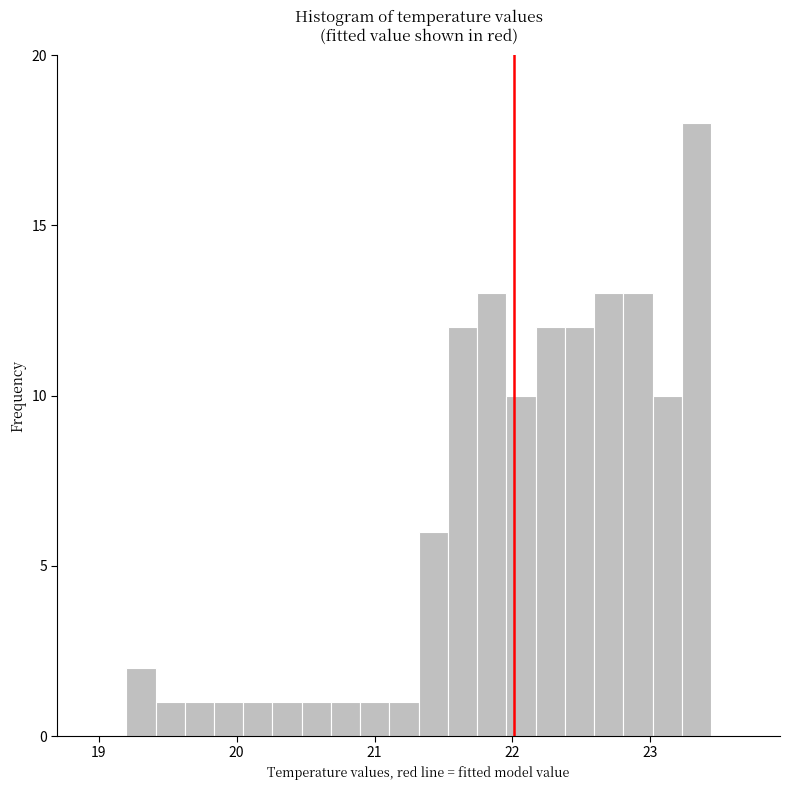

Around what value on the x-axis is the tallest bar? Give the approximate position of its centre, as read against the axis.

23.3